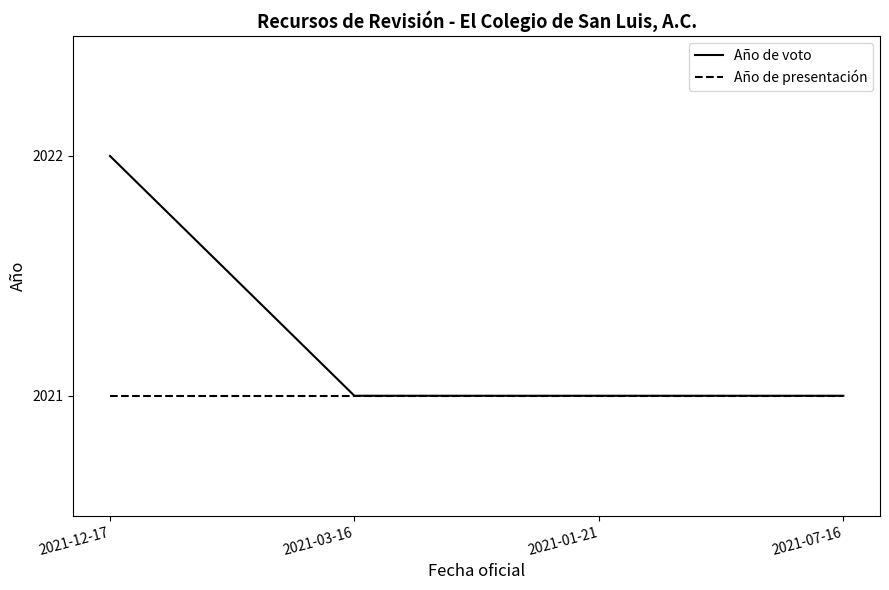

True or false: Año de presentación has more than 2 interior local peaks.

False